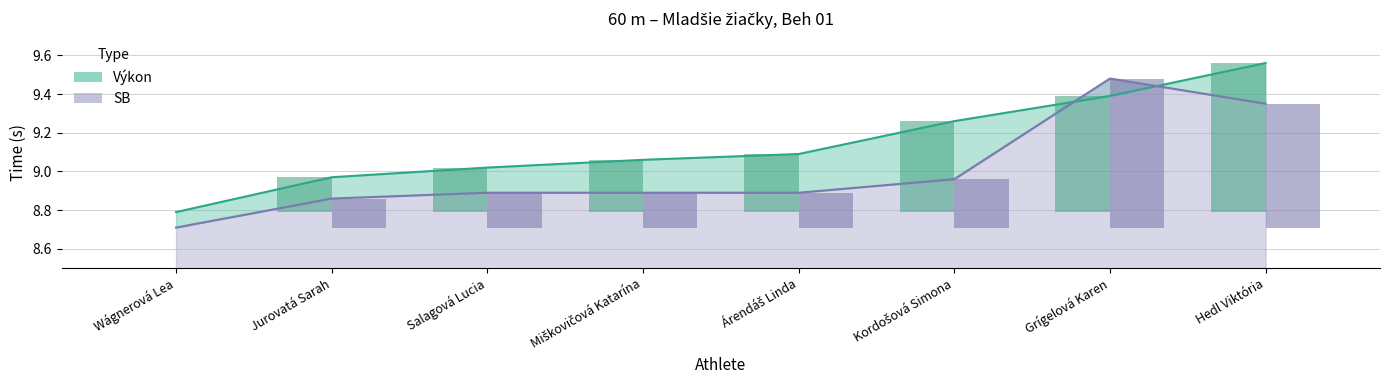

What is the difference between the second highest and minimum values in the Výkon series?

0.6